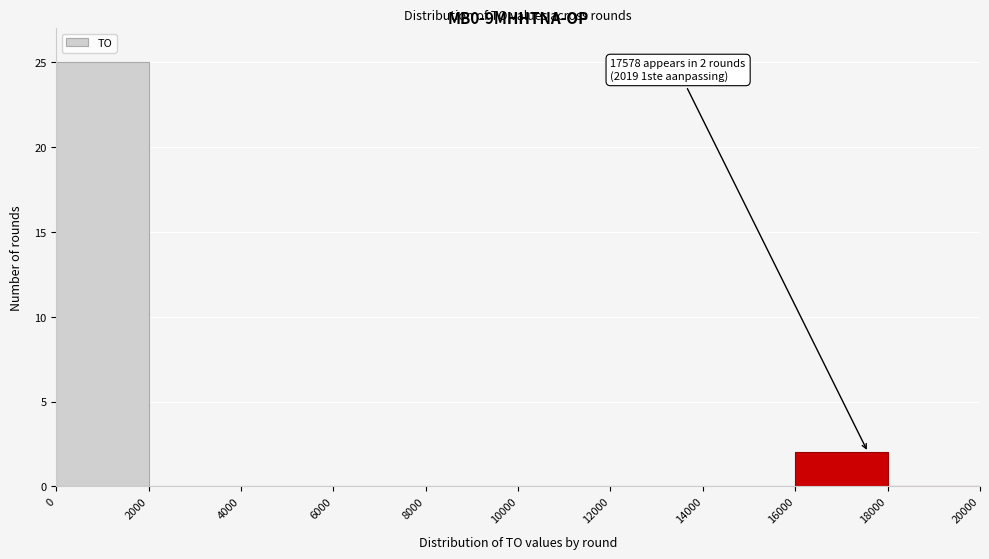

Over which range of the x-axis is the bar tallest?

0 to 2000